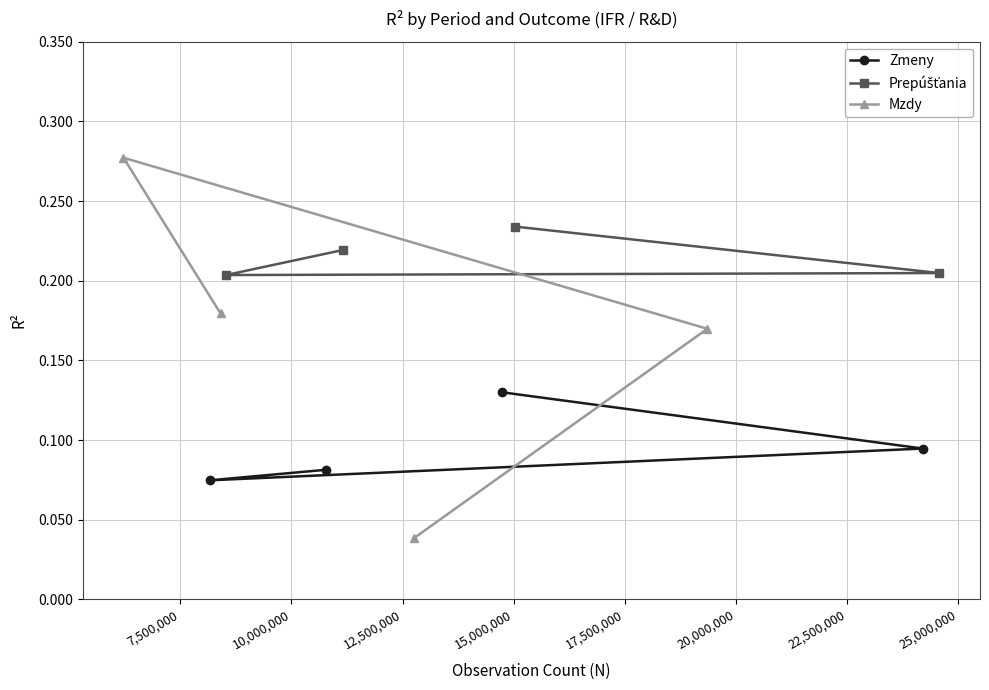

Is this an area chart (filled region under the line)?

No